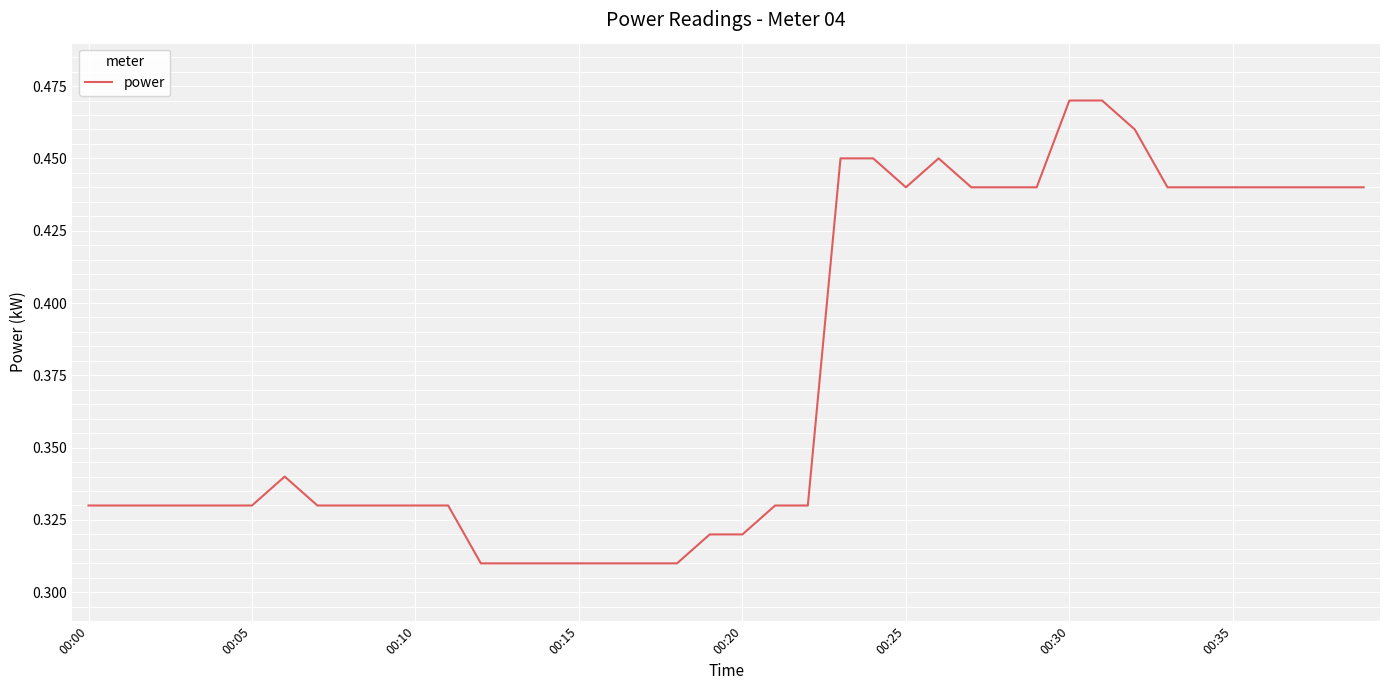

Reading right to left, extract all data points from this chart.

0.4	0.4	0.4	0.4	0.4	0.4	0.4	0.5	0.5	0.5	0.4	0.4	0.4	0.5	0.4	0.5	0.5	0.3	0.3	0.3	0.3	0.3	0.3	0.3	0.3	0.3	0.3	0.3	0.3	0.3	0.3	0.3	0.3	0.3	0.3	0.3	0.3	0.3	0.3	0.3